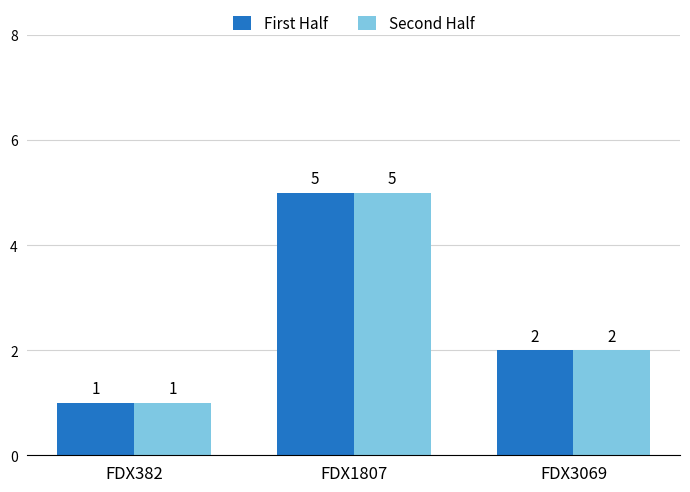

Rank the categories by First Half value from highest to lowest.

FDX1807, FDX3069, FDX382